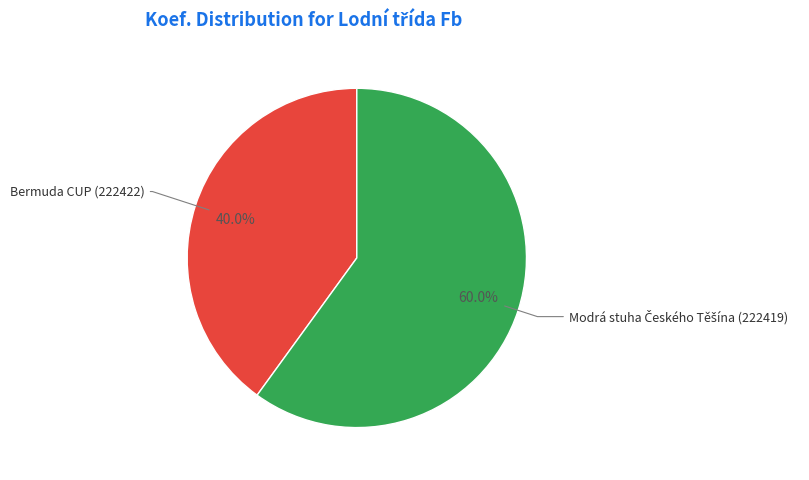

Is there a majority slice in this chart?

Yes